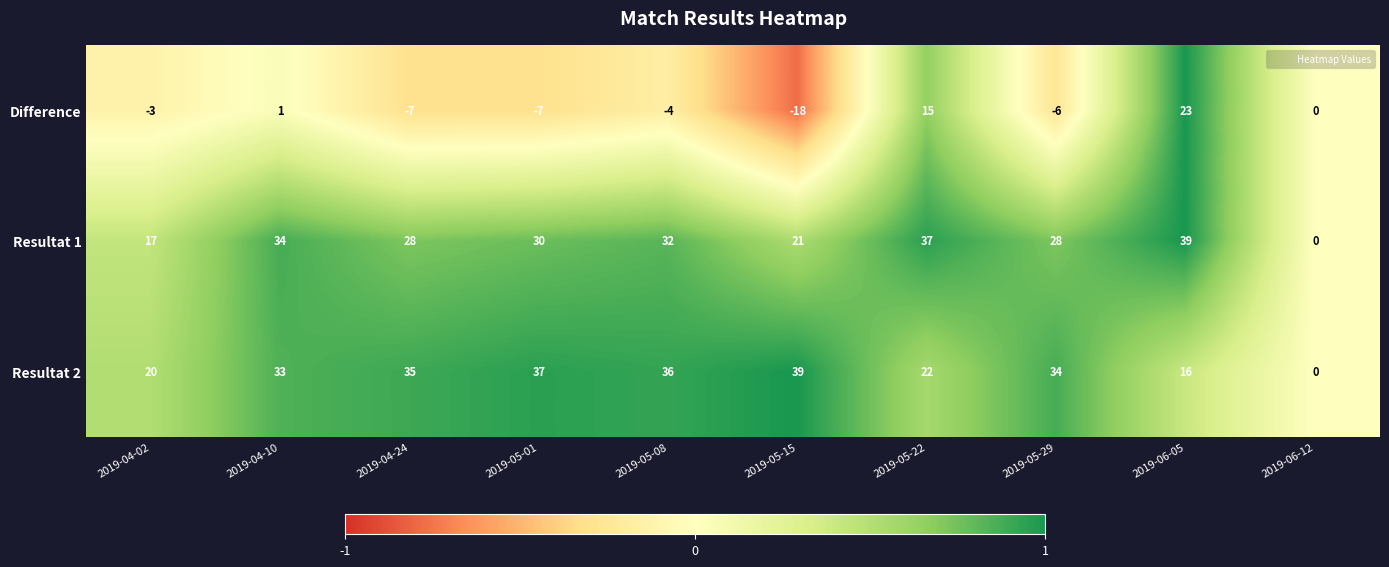

What is the smallest value displayed?

-18